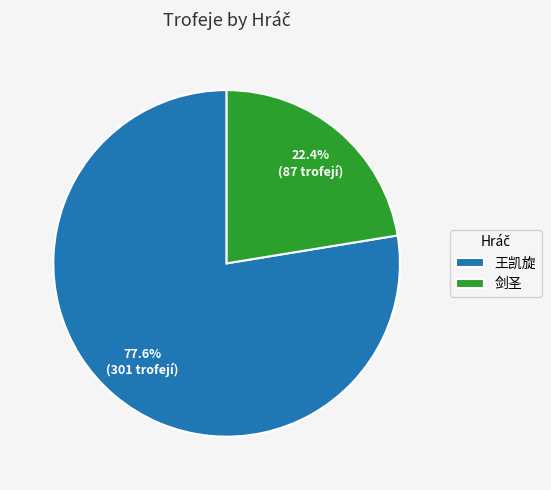

How many segments does this pie chart have?

2